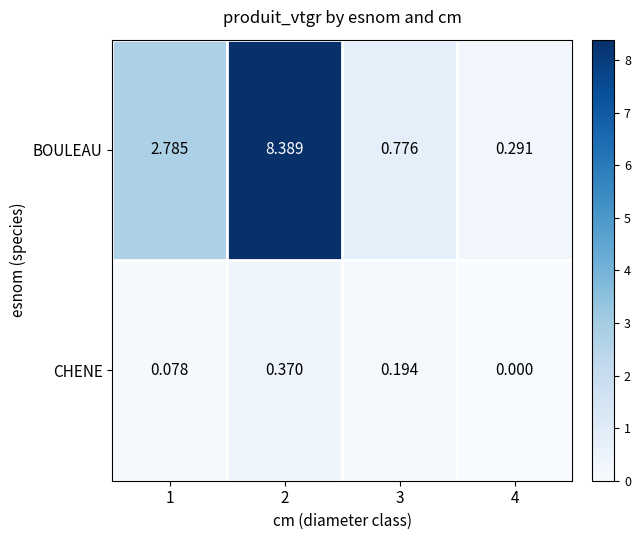

Count the number of categories in the chart.

4